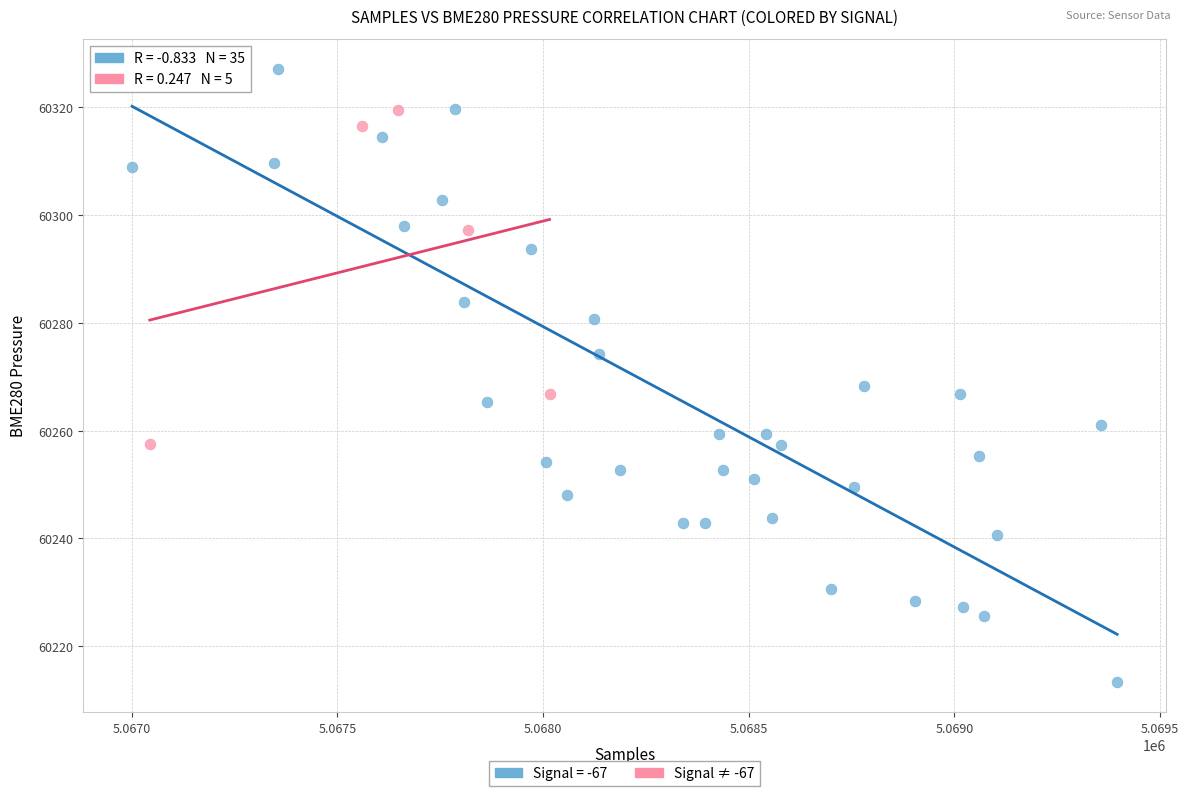

Which series contains the highest Y value?

Signal = -67